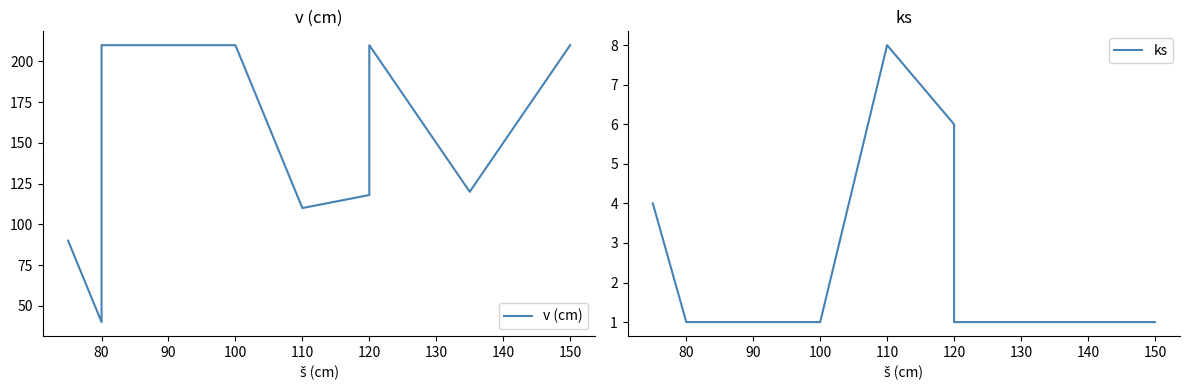

True or false: ks and v (cm) cross at least once.

False